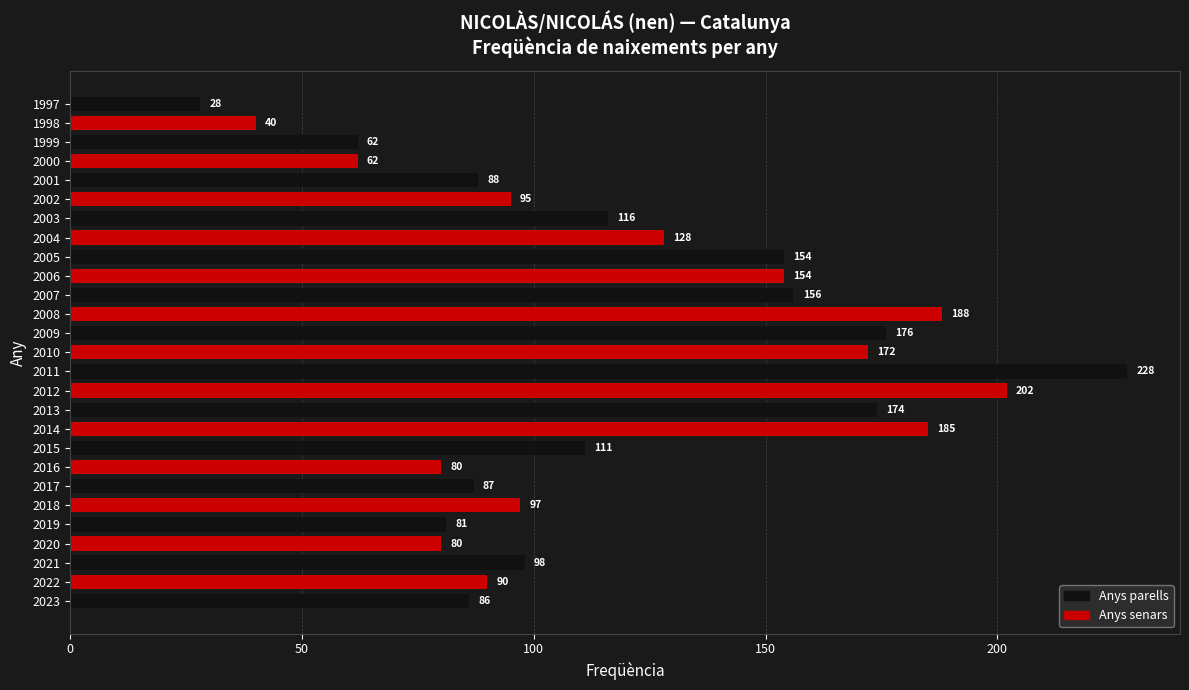

The value at 2001 is 132. True or false?

False